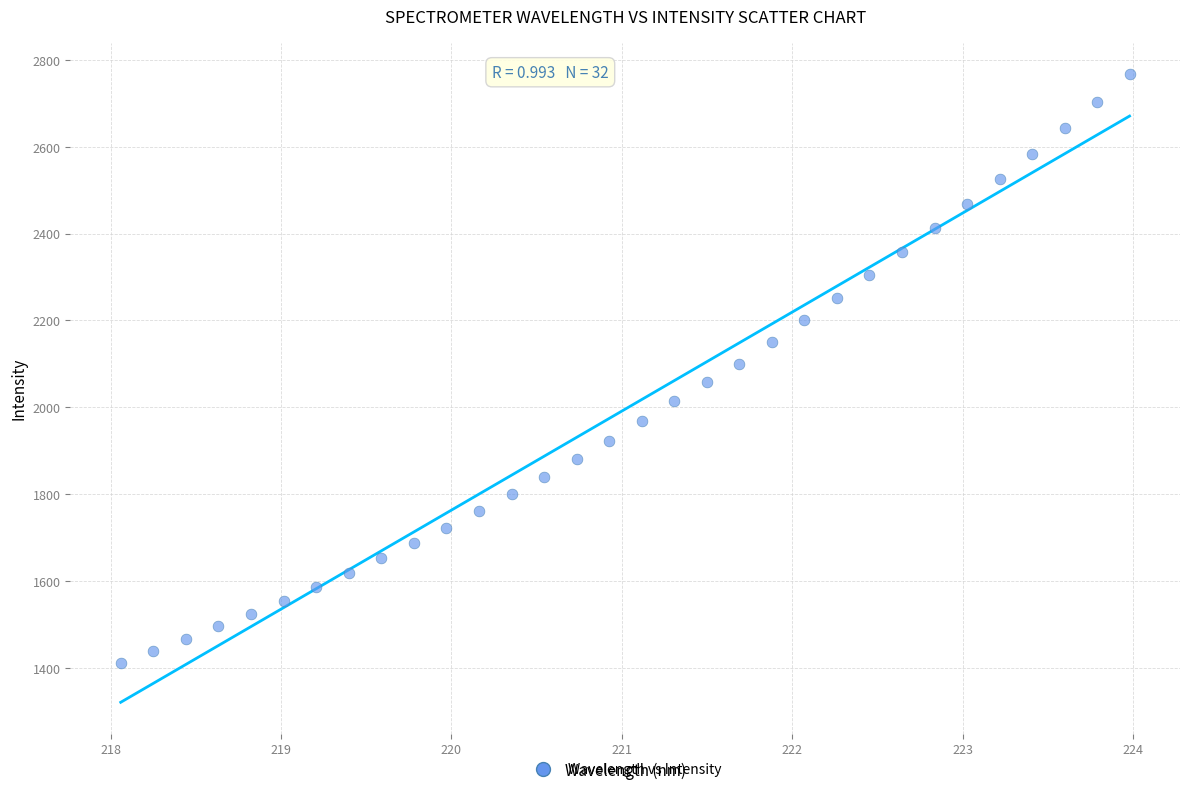

What is the range of X values (max minus min)?

5.9